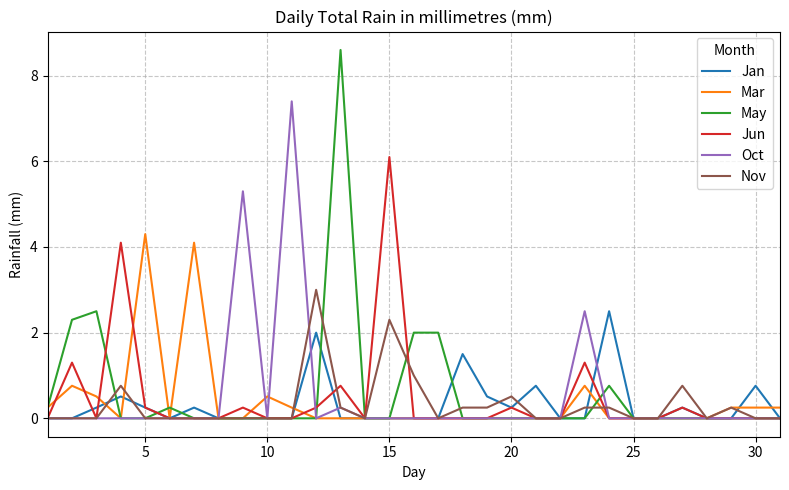

What is the highest value of the Oct series?

7.4